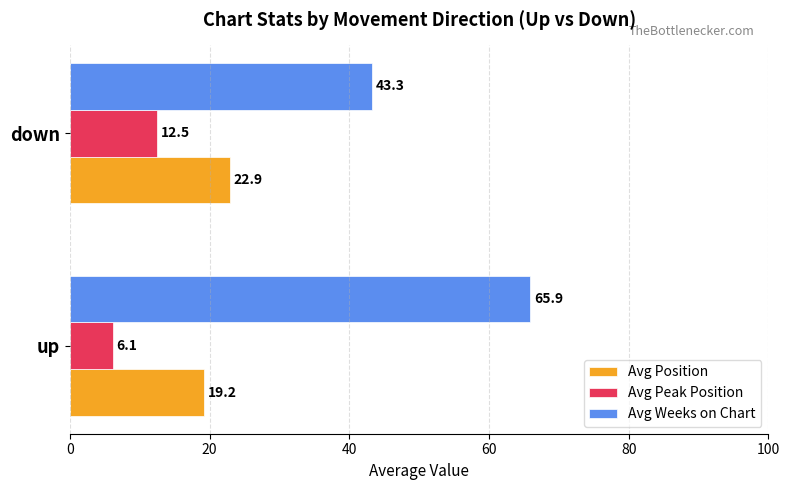

What is the difference between the maximum and minimum values in the Avg Peak Position series?

6.4